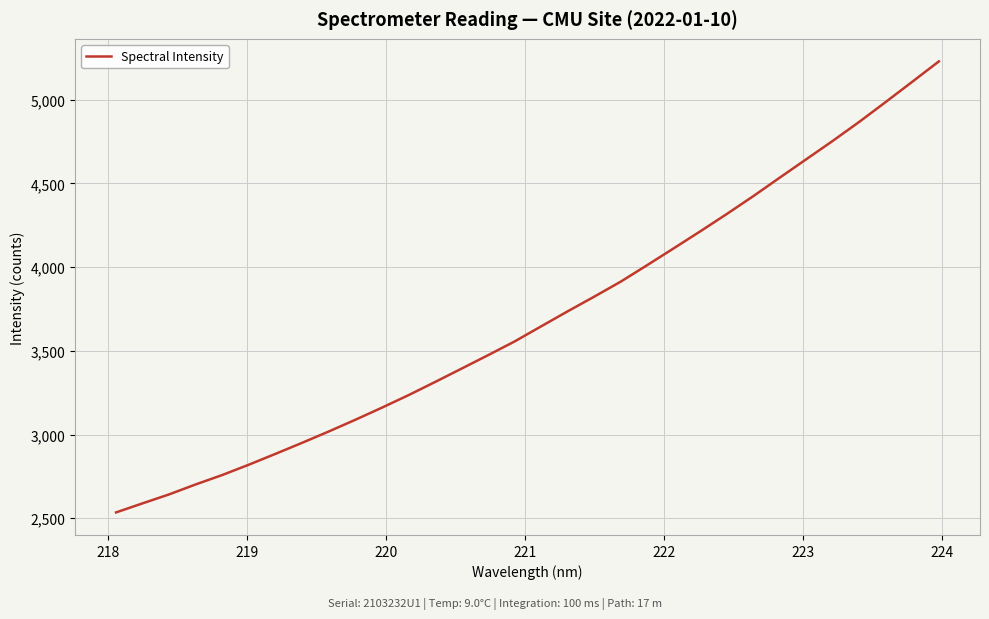

What is the minimum value shown in the chart?

2534.9